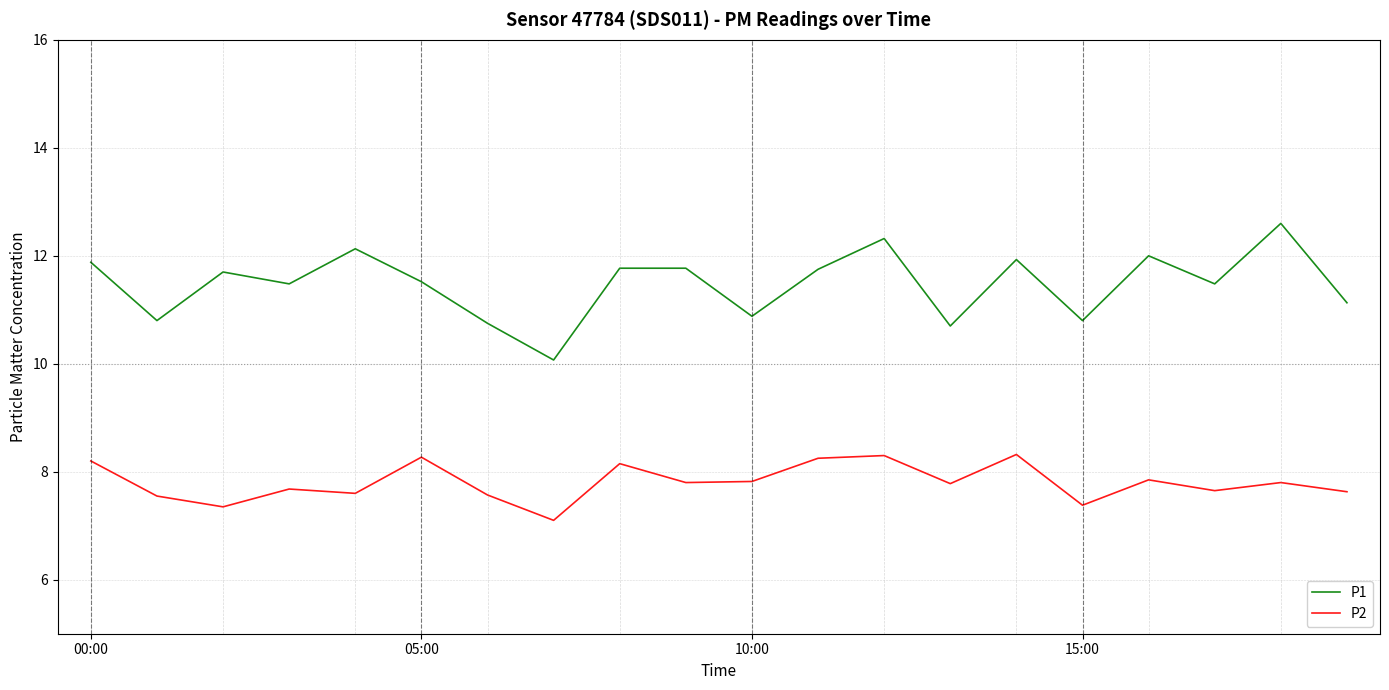

What is the difference between the maximum and minimum values in the P2 series?

1.2